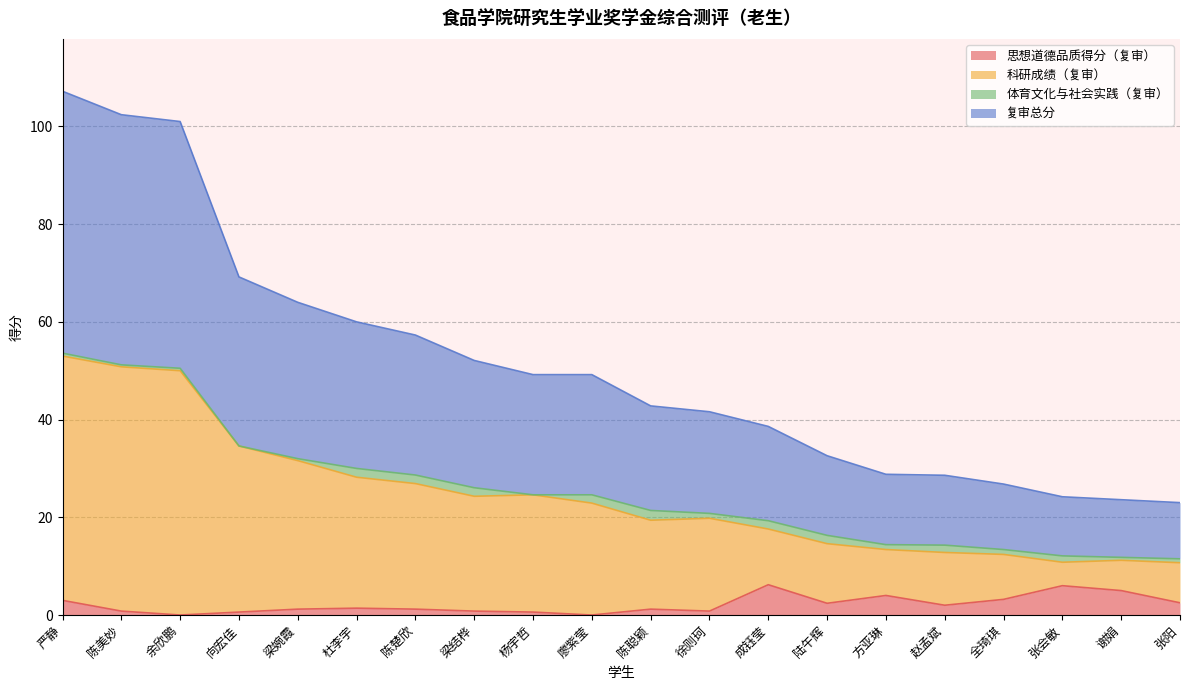

What is the average value of the 科研成绩（复审） series?

24.5